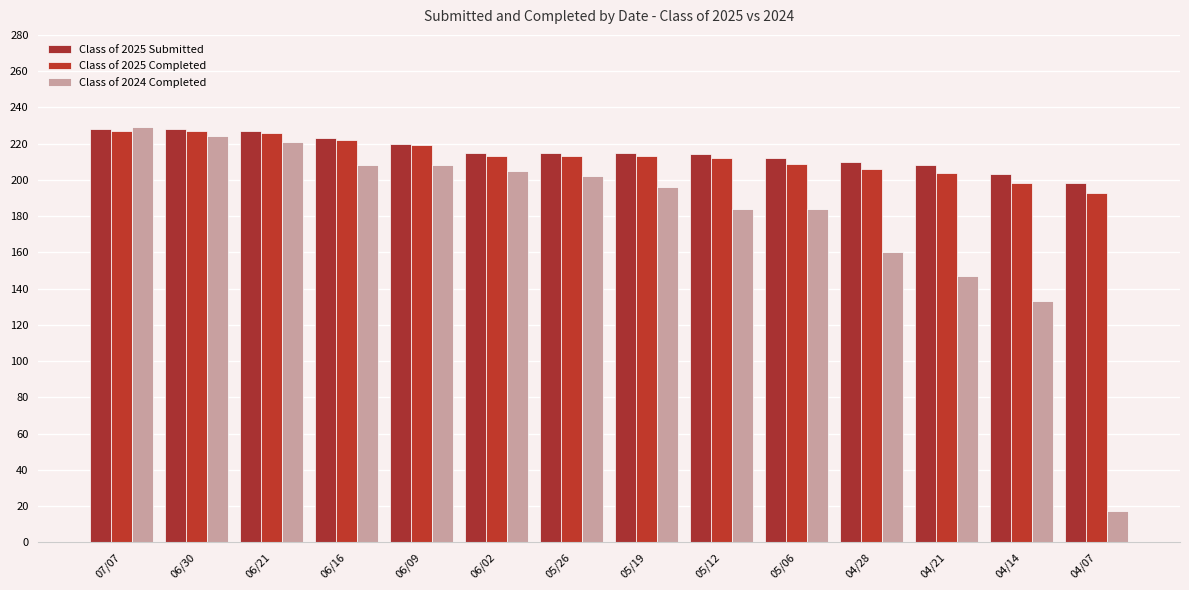

How many bars are there in each group?

3